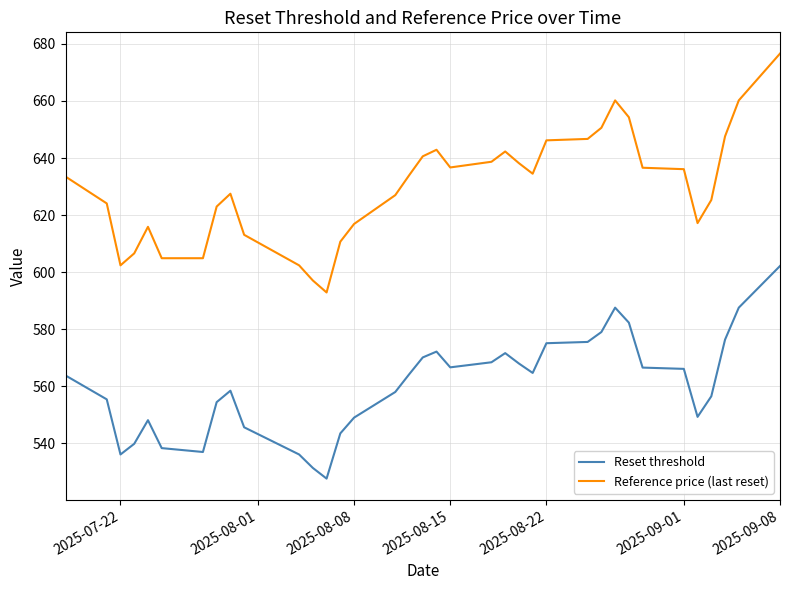

What is the difference between the maximum and minimum values in the Reference price (last reset) series?

83.7